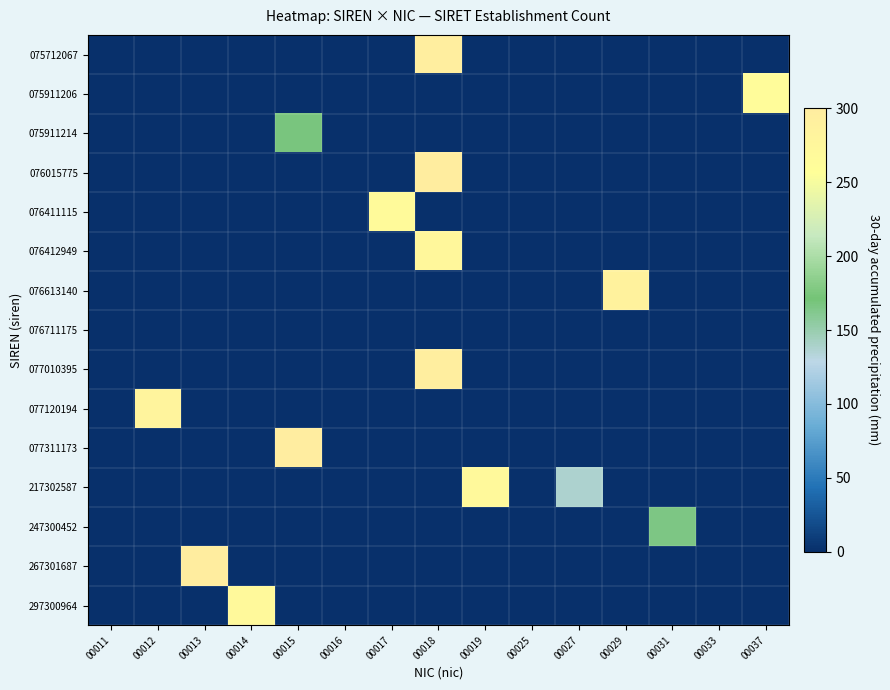

Which series has the largest range (max minus min)?

077311173